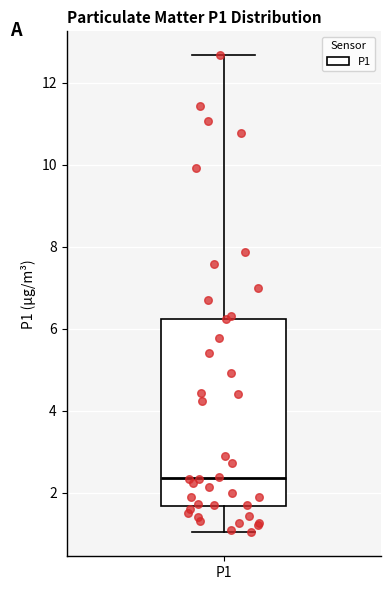

Transcribe this box plot: give where the median line is, the range the box spans, and where the two whiskers end, as read against the y-axis. The values are not printed on the chart, so give them approximately, as read against the axis.

median 2.4, box 1.6 to 6.2, whiskers 1.0 to 12.6